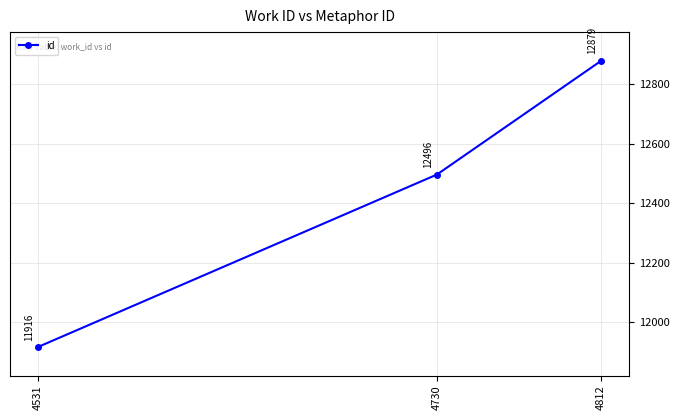

Count the values in the range 11916 to 12879.

3